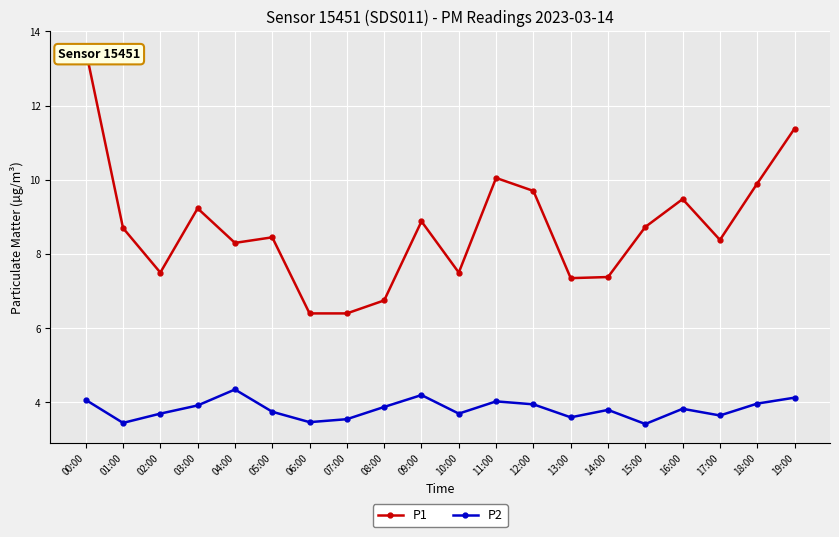

What is the value of the P2 point at the 16th from the left?

3.4